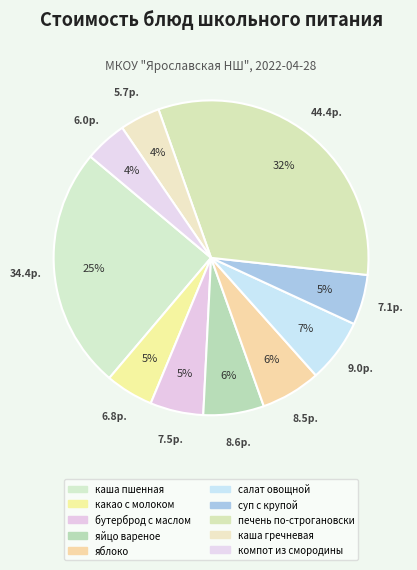

To the nearest percent, what is the difference between the largest and smallest slice percentages?

28%